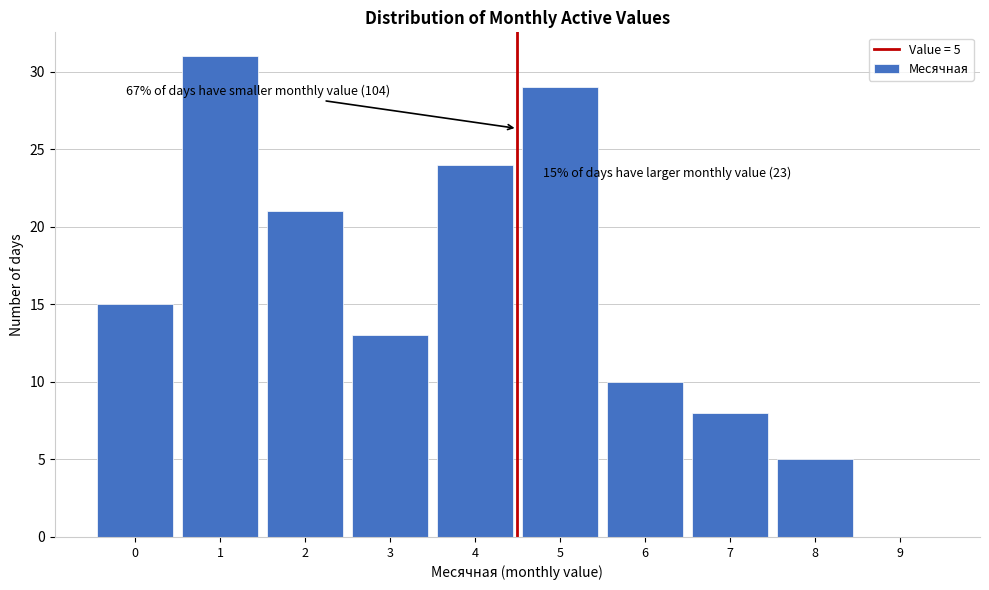

Reading left to right, transcribe all the data shown in this chart.

0=15	1=31	2=21	3=13	4=24	5=29	6=10	7=8	8=5	9=0